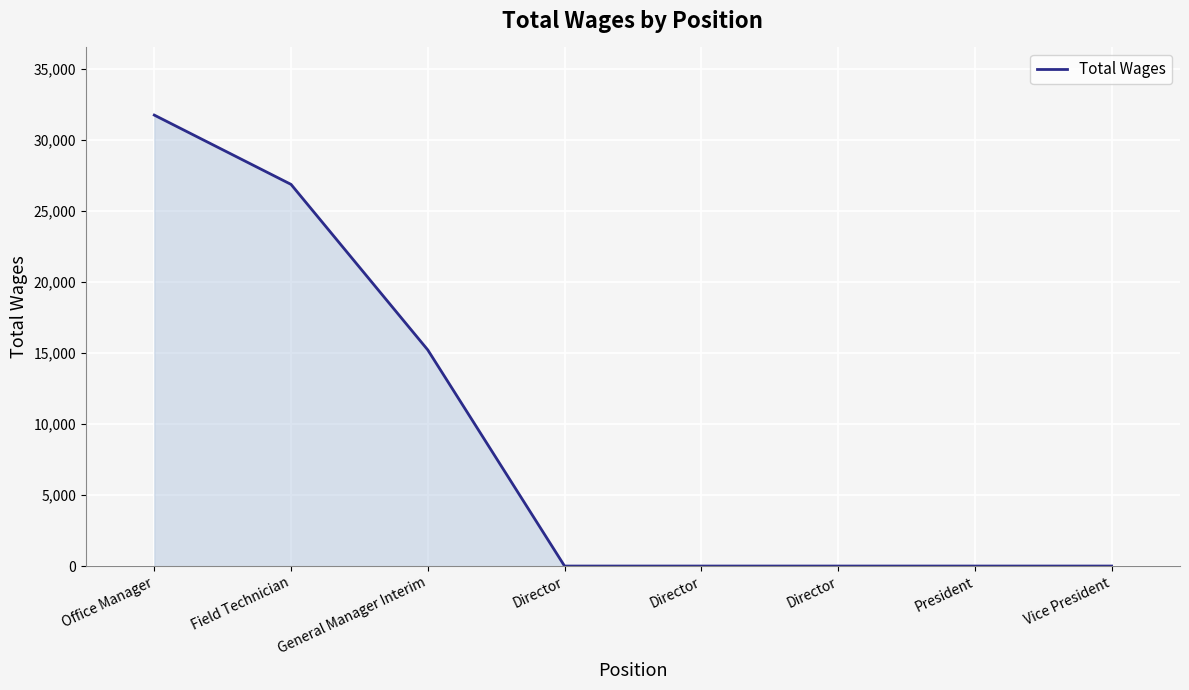

List the labels in order of value, largest first.

Office Manager, Field Technician, General Manager Interim, Director, Director, Director, President, Vice President